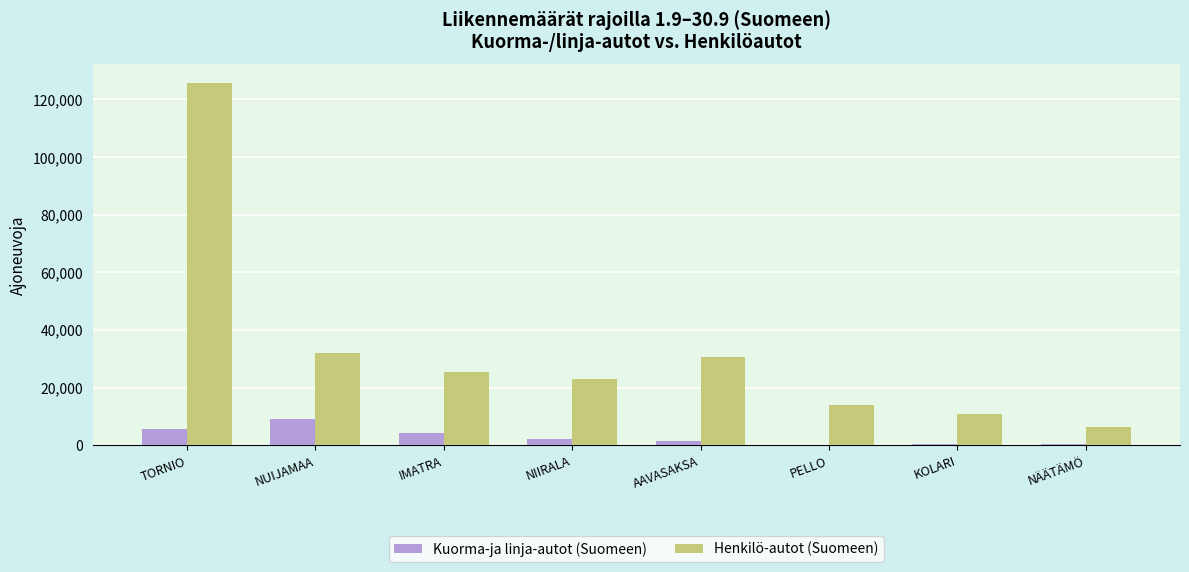

How many data points does each series have?

8